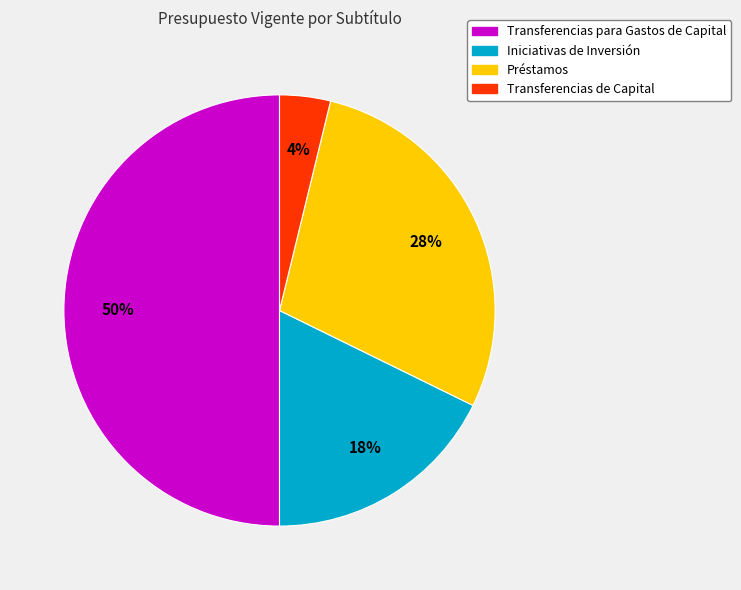

Combined, do Transferencias de Capital and Préstamos account for over 50%?

No